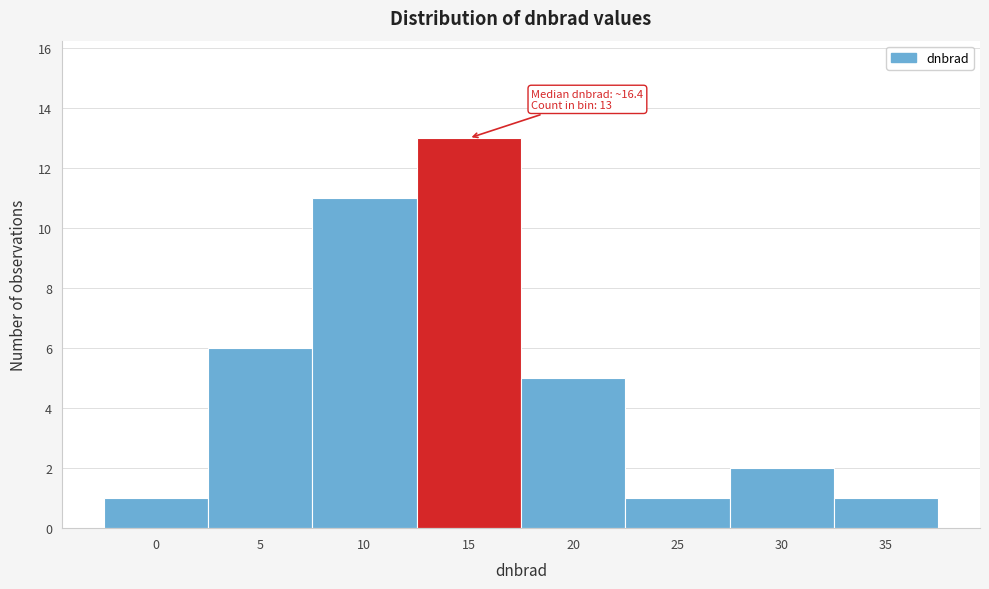

Reading left to right, list all the values displayed in this chart.

0=1	5=6	10=11	15=13	20=5	25=1	30=2	35=1